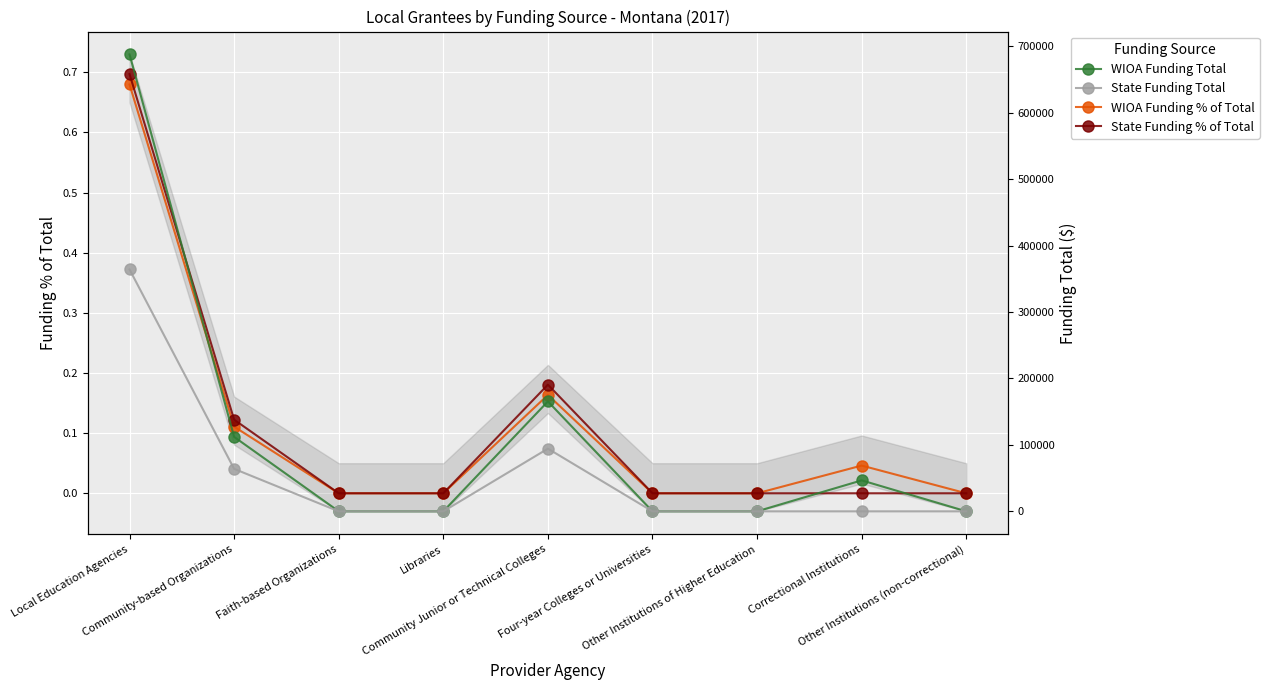

Is it true that State Funding % of Total equals 0.0 at Four-year Colleges or Universities?

True